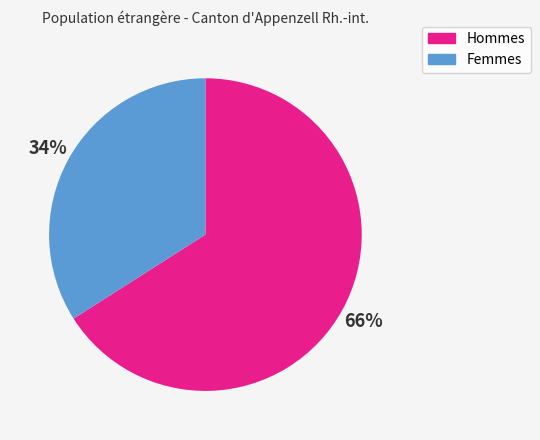

To the nearest percent, what percentage of the pie is Hommes?

66%